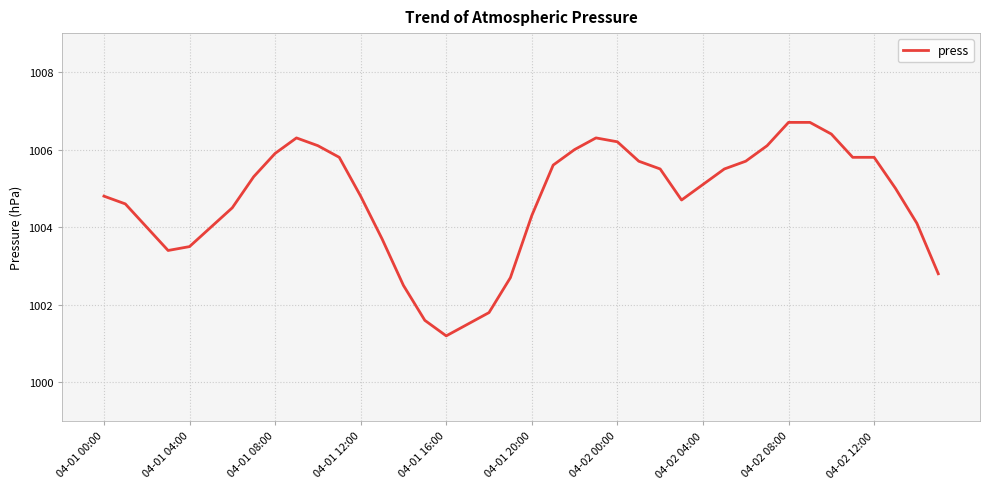

Reading left to right, what are all the values shown in this chart?

1004.8	1004.6	1004.0	1003.4	1003.5	1004.0	1004.5	1005.3	1005.9	1006.3	1006.1	1005.8	1004.8	1003.7	1002.5	1001.6	1001.2	1001.5	1001.8	1002.7	1004.3	1005.6	1006.0	1006.3	1006.2	1005.7	1005.5	1004.7	1005.1	1005.5	1005.7	1006.1	1006.7	1006.7	1006.4	1005.8	1005.8	1005.0	1004.1	1002.8